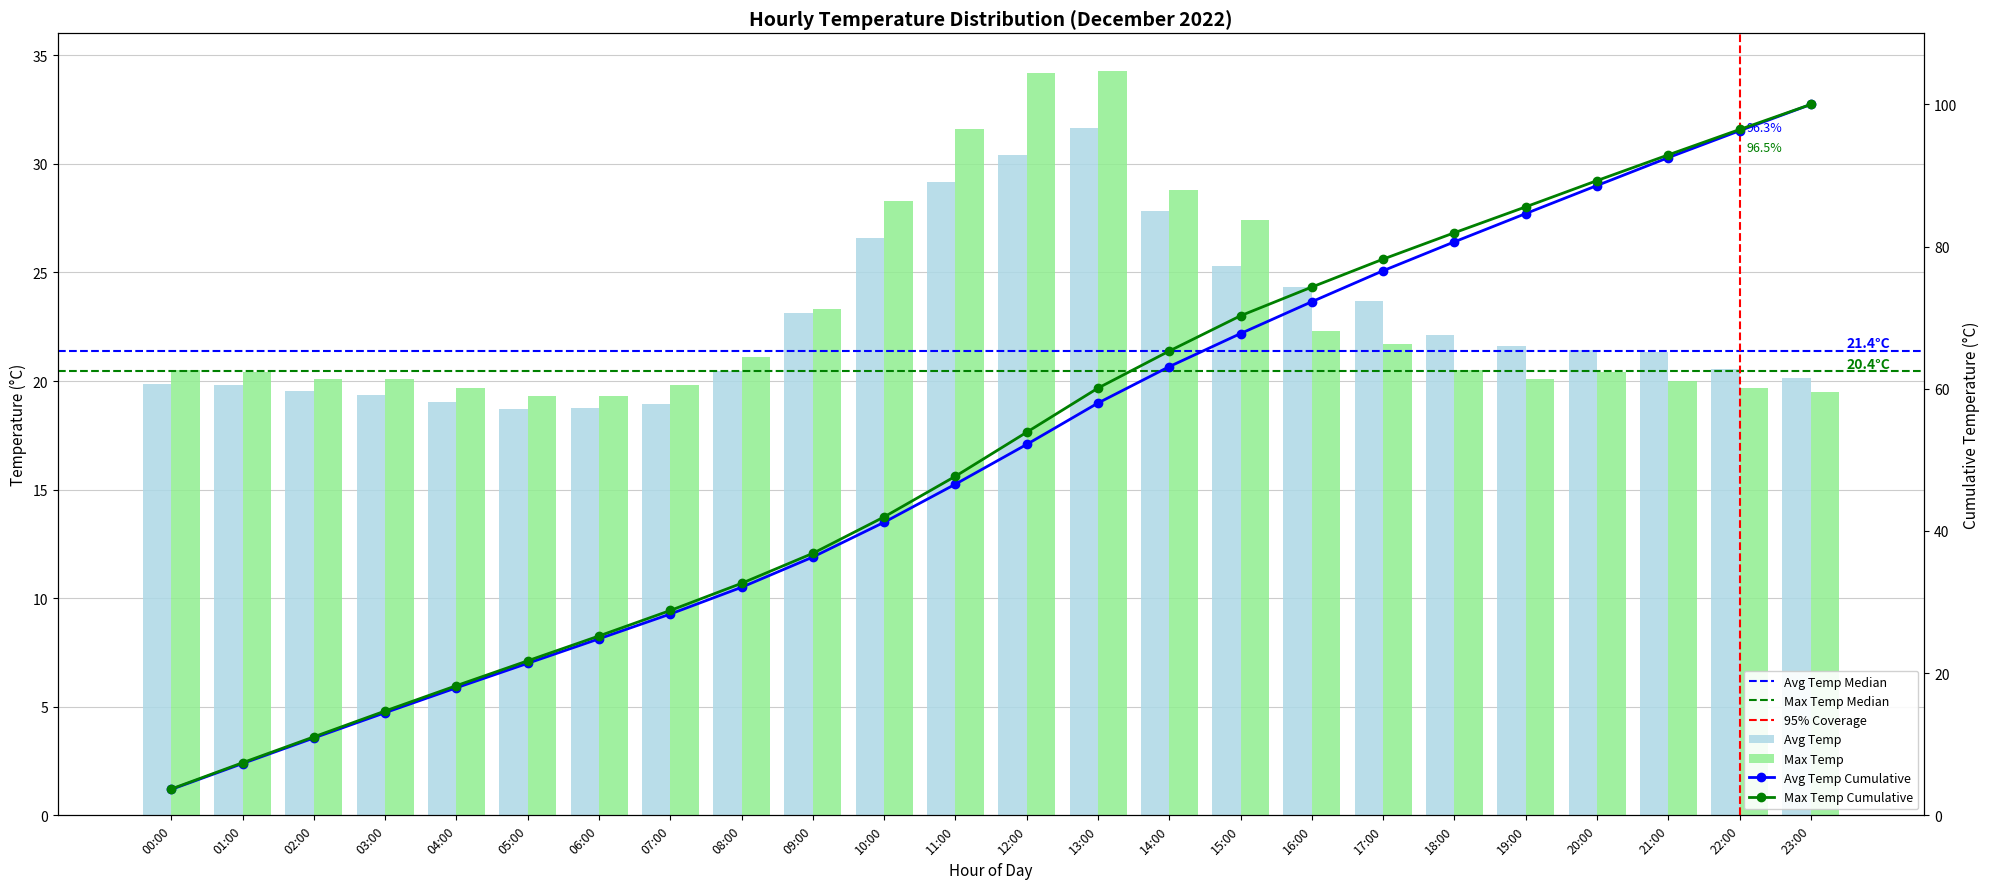

What is the value of the Max Temp bar at the 6th from the left?

19.3